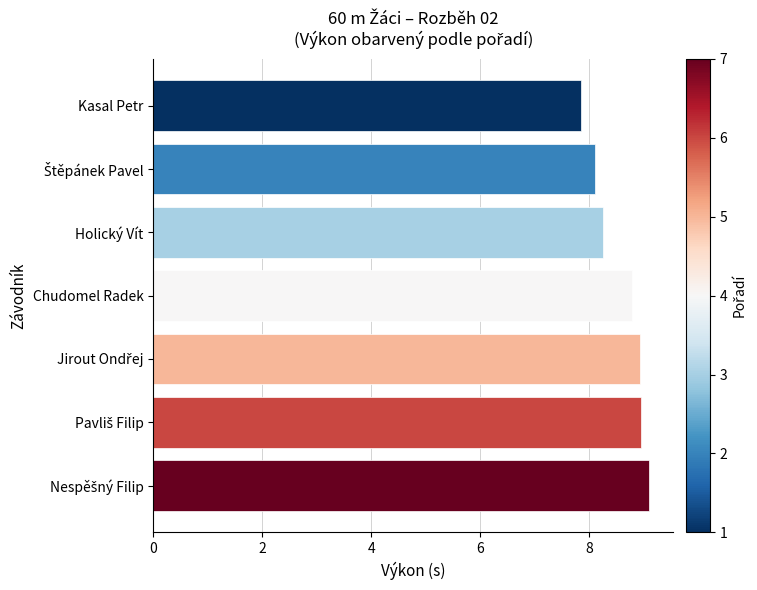

How many values are below 8?

1